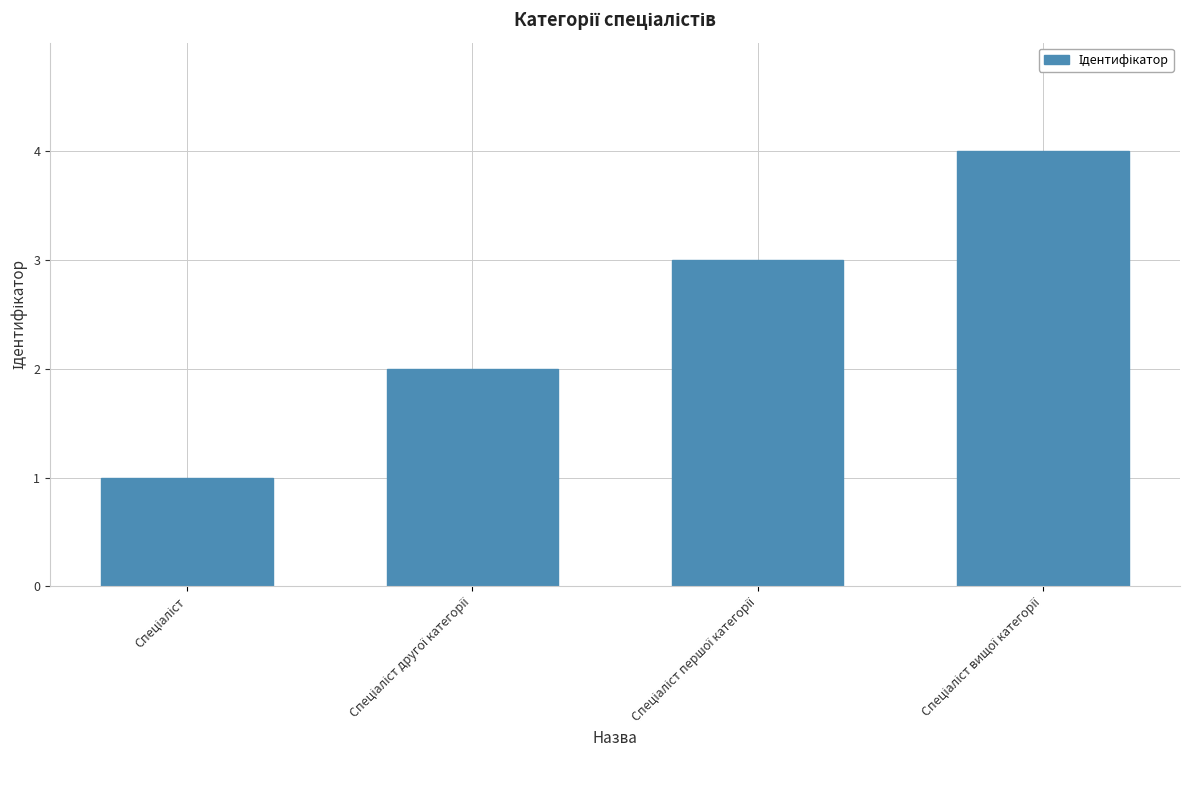

What is the value of the 2nd bar from the left?

2